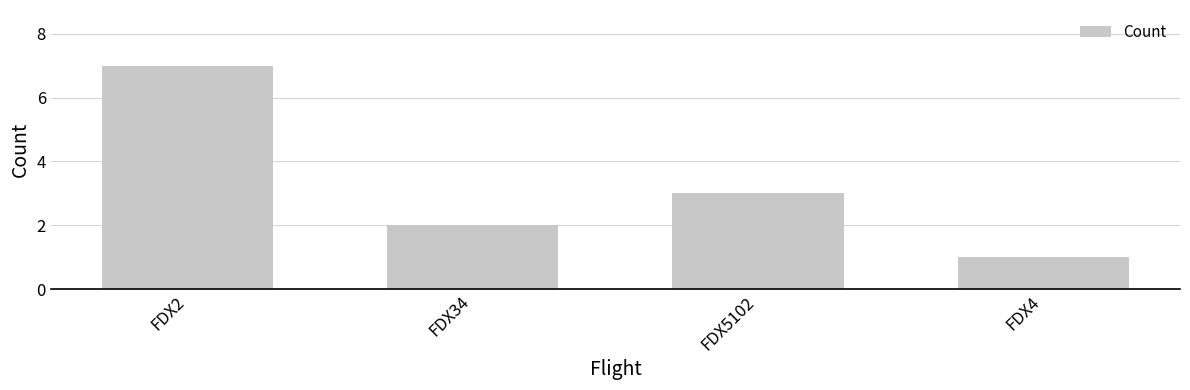

Which has a higher value, FDX2 or FDX34?

FDX2